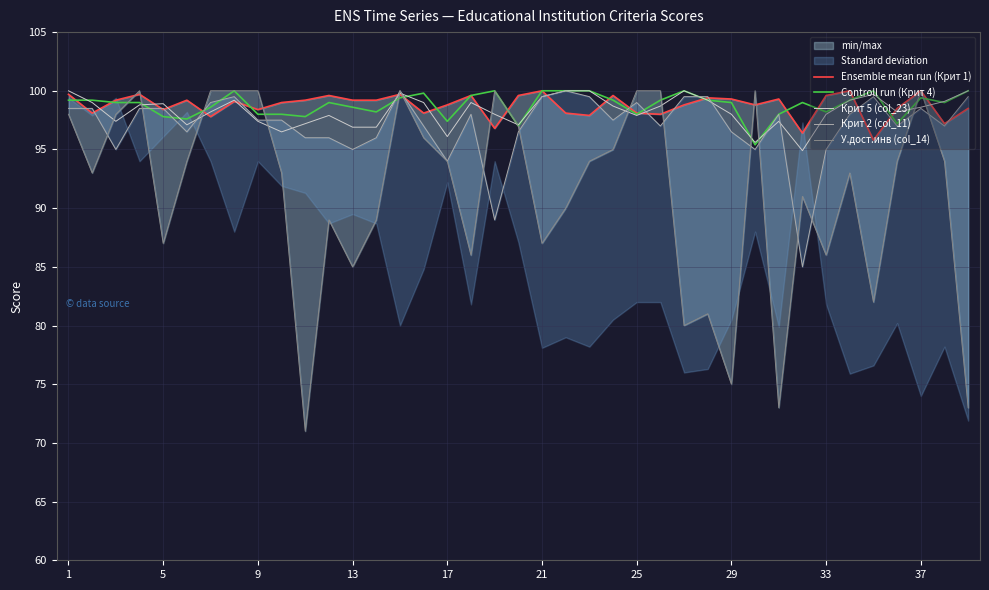

What is the difference between the maximum and minimum values in the Ensemble mean run (Крит 1) series?

4.2